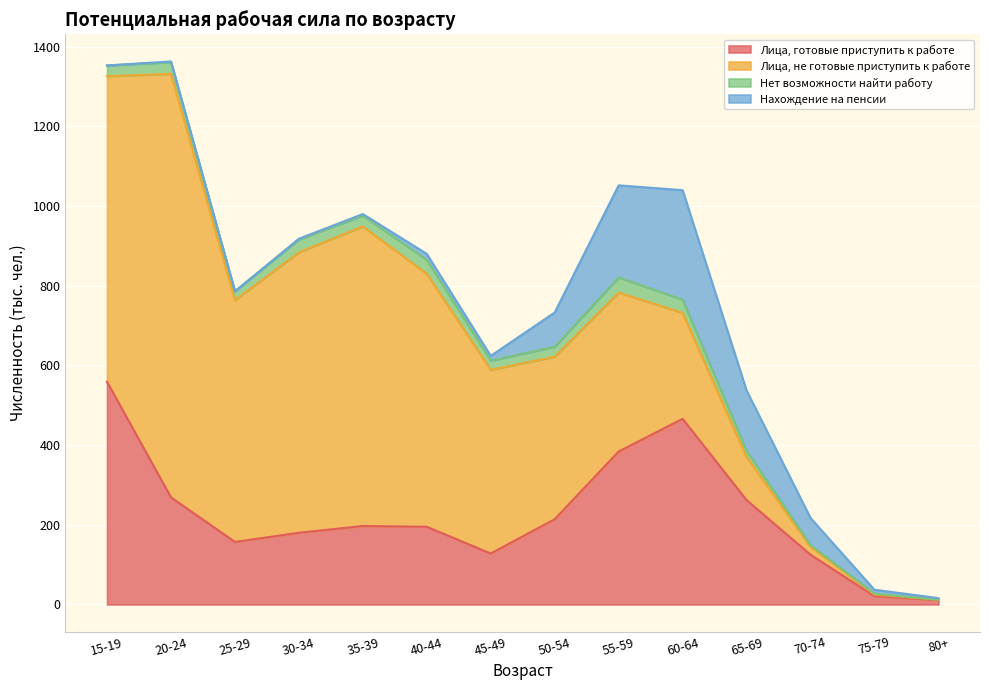

What are all the series names shown in the legend?

Лица, готовые приступить к работе, Лица, не готовые приступить к работе, Нет возможности найти работу, Нахождение на пенсии